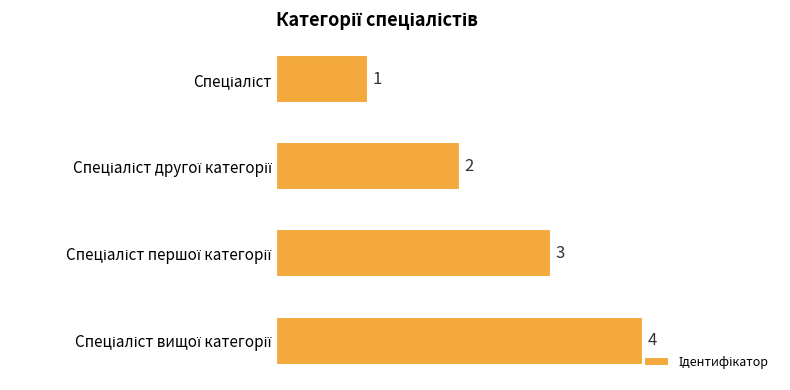

What is the difference between the maximum and minimum values?

3